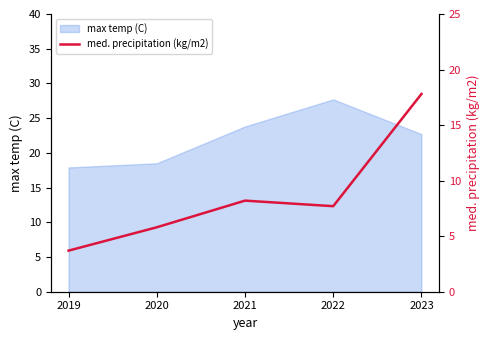

At which category does the chart reach its minimum across all series?

2019